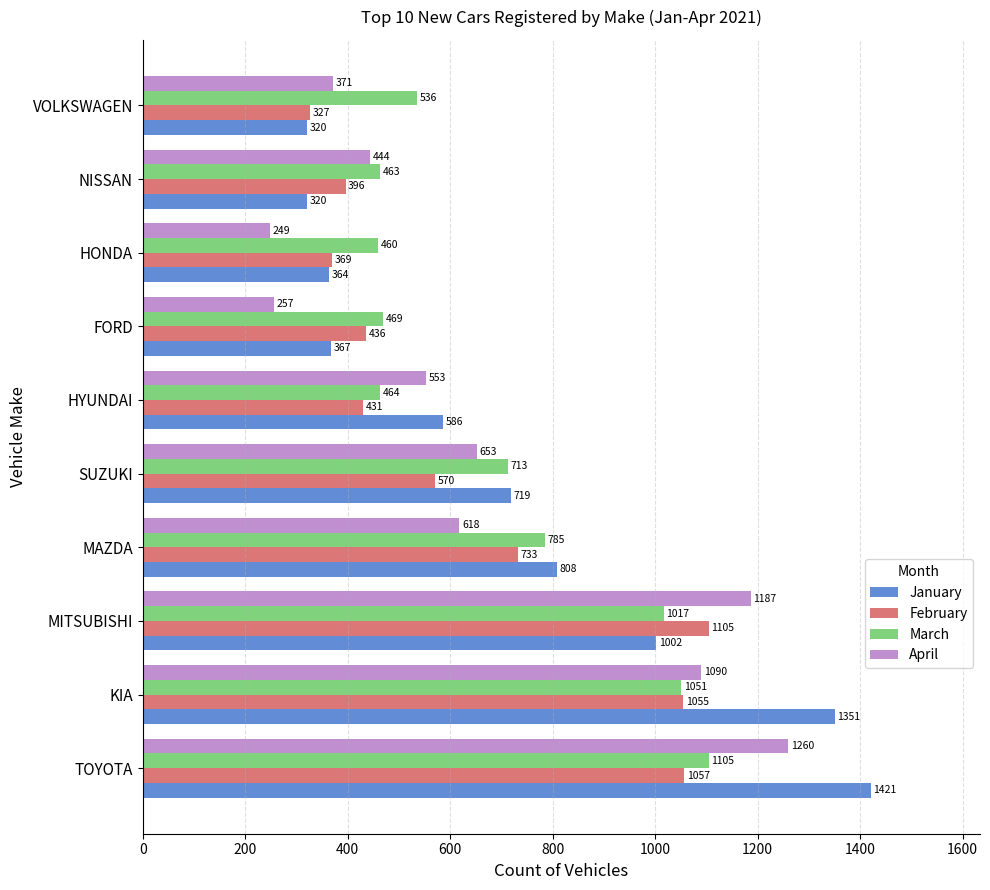

Is it true that February equals 462 at VOLKSWAGEN?

False